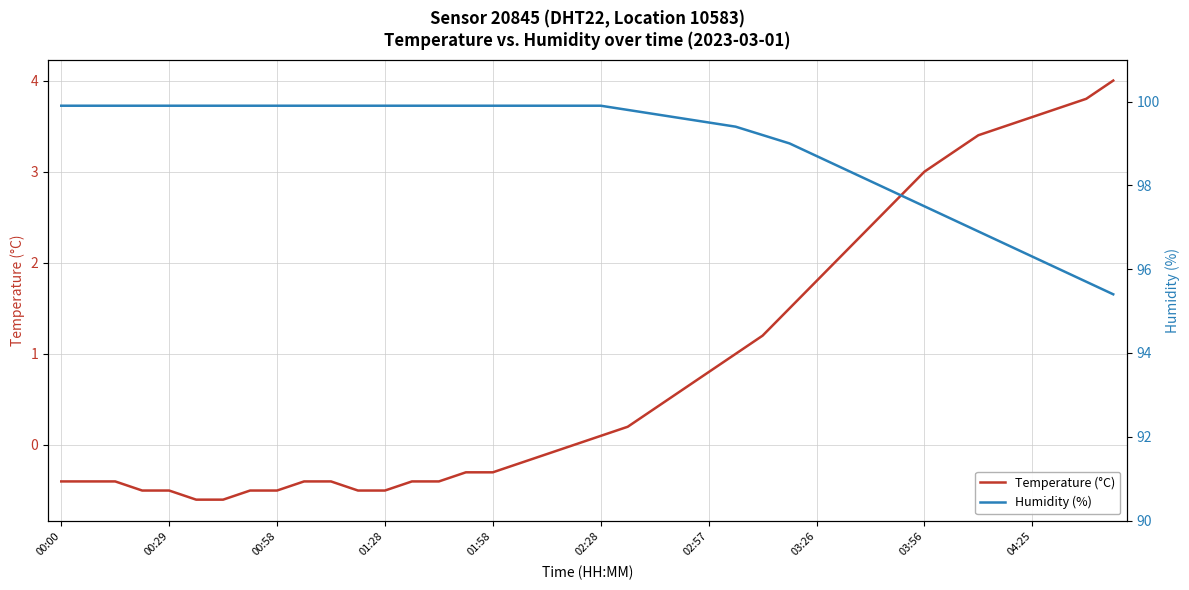

The Temperature (°C) series shows -0.5 at 00:29. True or false?

True